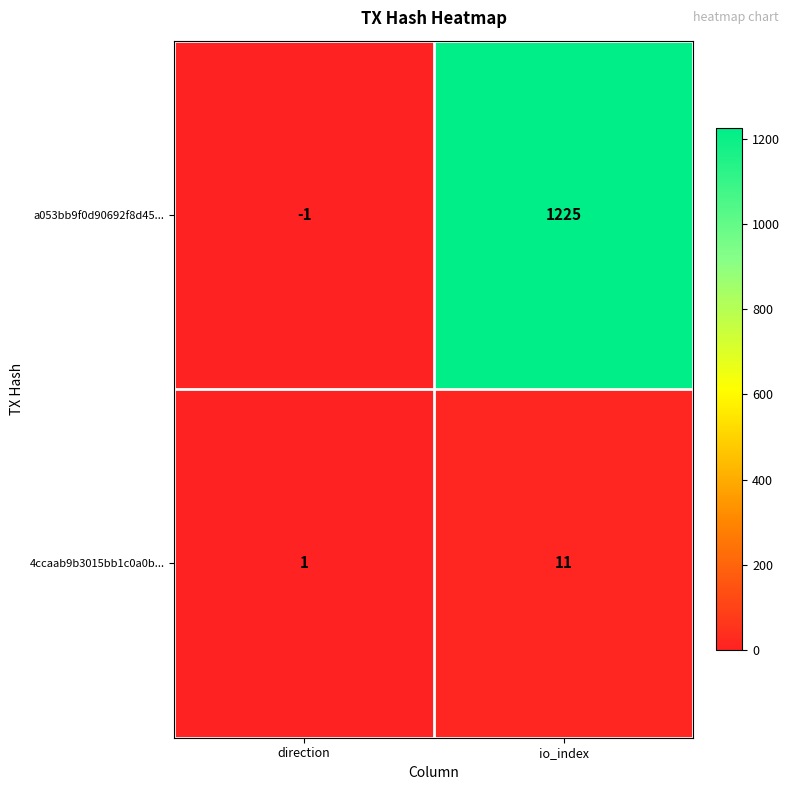

Where is a053bb9f0d90692f8d45... nearest to the value 612?

direction